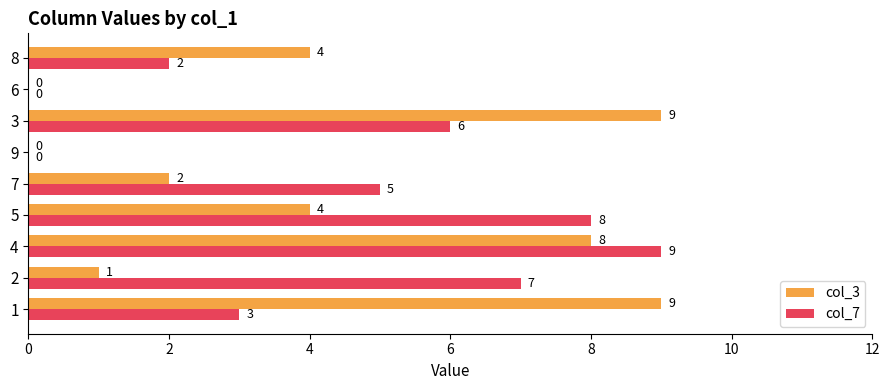

What is the greatest value displayed?

9